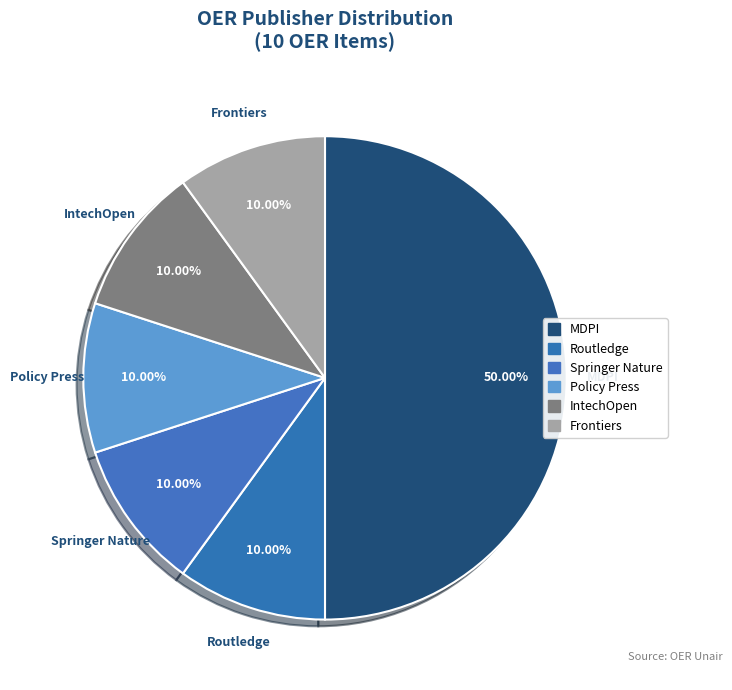

Count the number of slices in the pie.

6